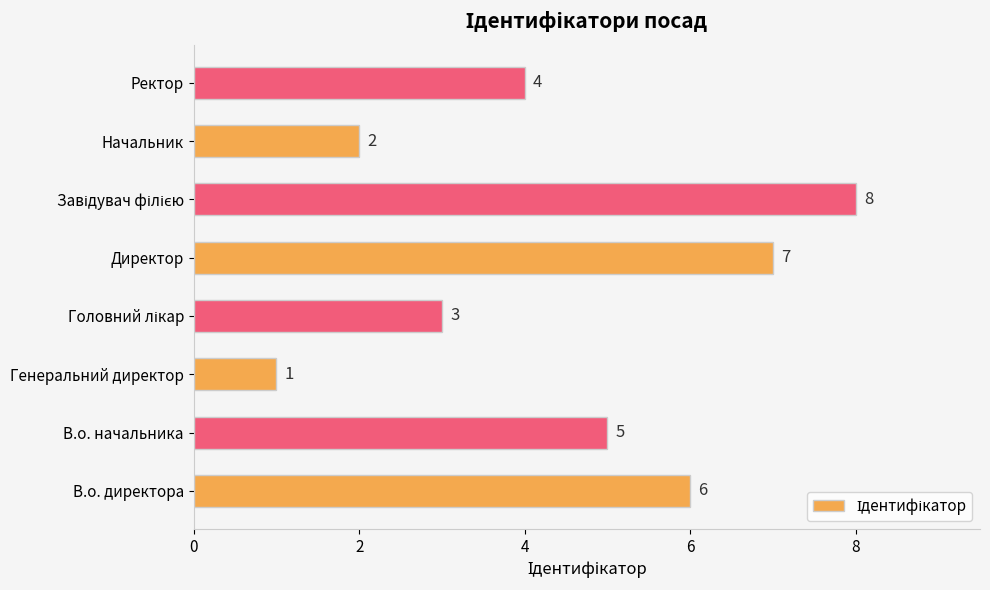

The chart shows a value of 1 at Генеральний директор. True or false?

True